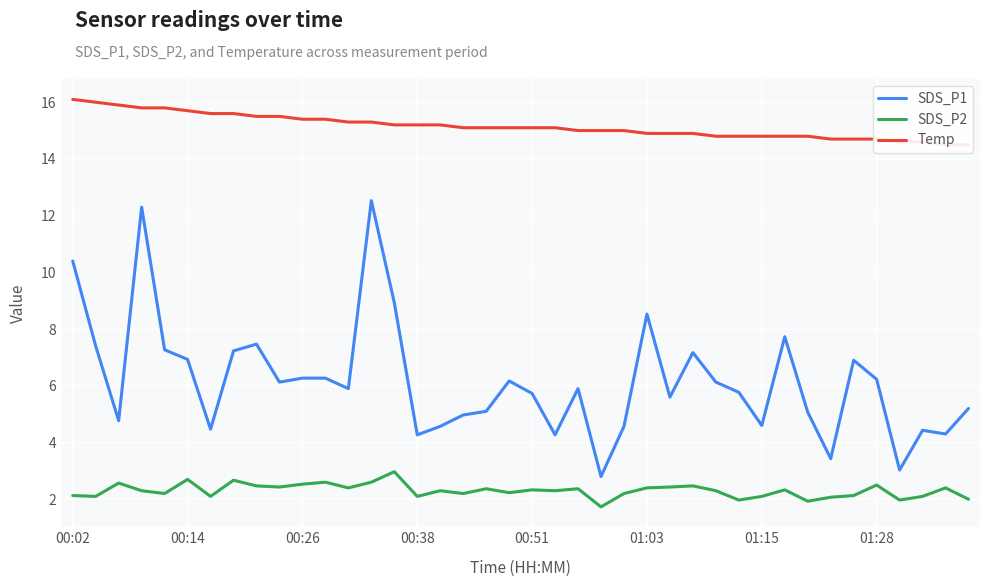

True or false: SDS_P2 and SDS_P1 cross at least once.

False